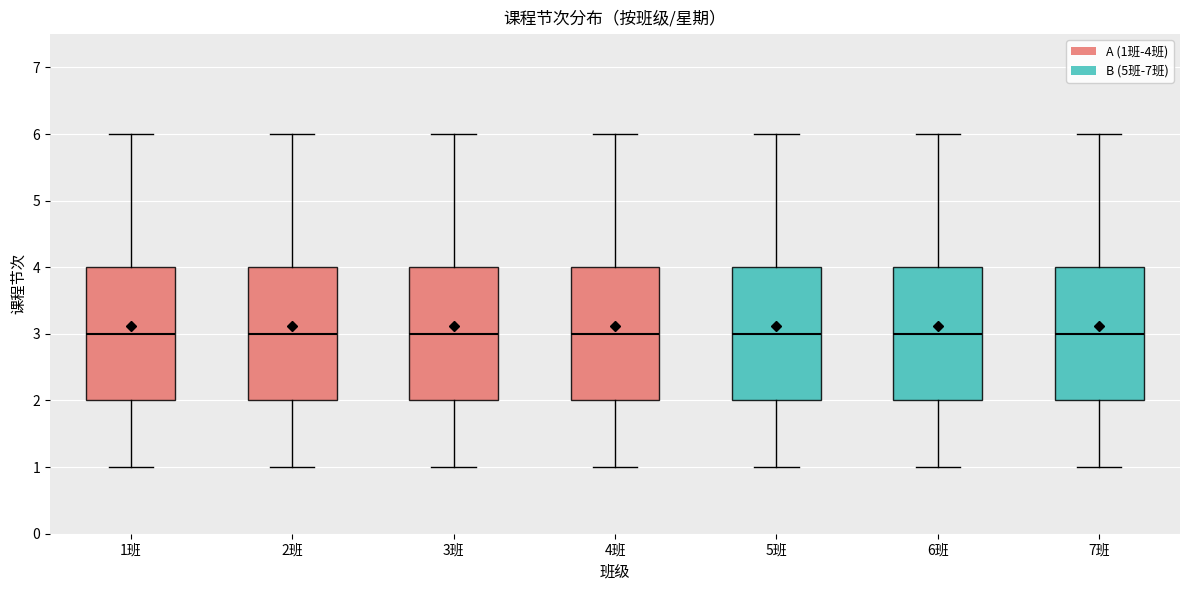

Reading left to right, transcribe this box plot: for each box, give where its median line is, the range the box spans, and where its two whiskers end, as read against the y-axis. The values are not printed on the chart, so give them approximately, as read against the axis.

1班: median 3, box 2 to 4, whiskers 1 to 6
2班: median 3, box 2 to 4, whiskers 1 to 6
3班: median 3, box 2 to 4, whiskers 1 to 6
4班: median 3, box 2 to 4, whiskers 1 to 6
5班: median 3, box 2 to 4, whiskers 1 to 6
6班: median 3, box 2 to 4, whiskers 1 to 6
7班: median 3, box 2 to 4, whiskers 1 to 6